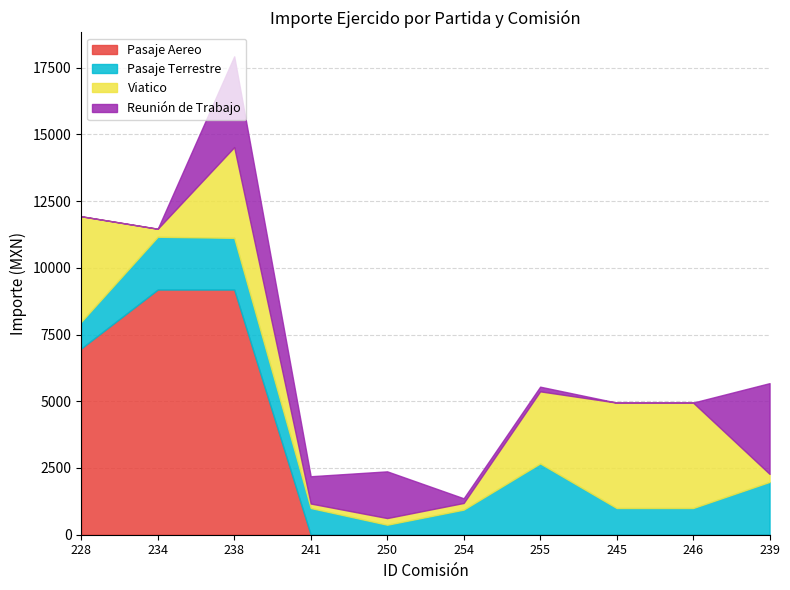

How many interior local valleys does the Reunión de Trabajo series have?

1